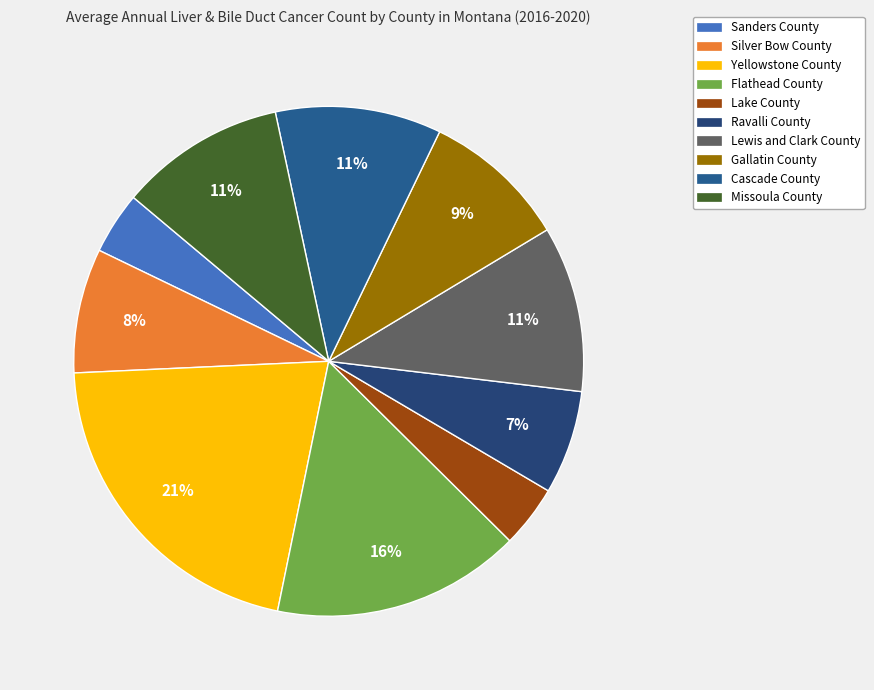

Does Cascade County represent more than half of the total?

No